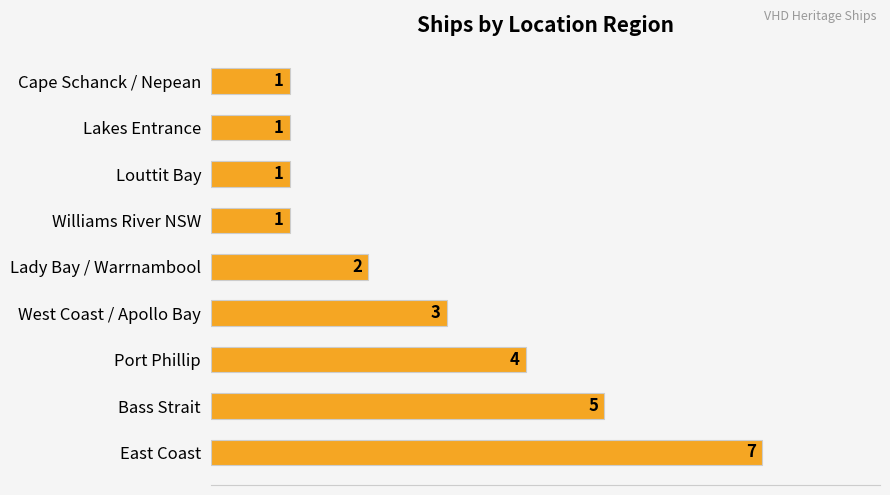

What is the maximum value shown in the chart?

7